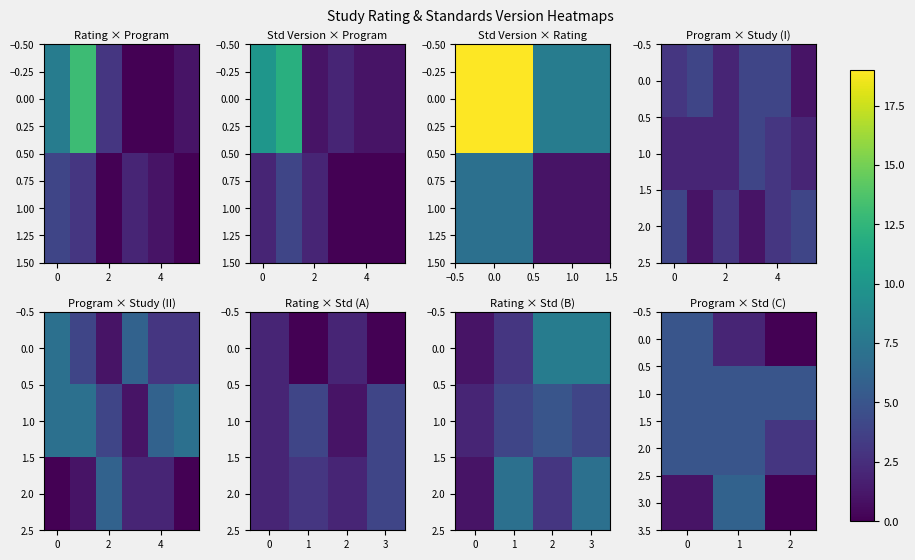

Which series has the widest spread of values?

3.0